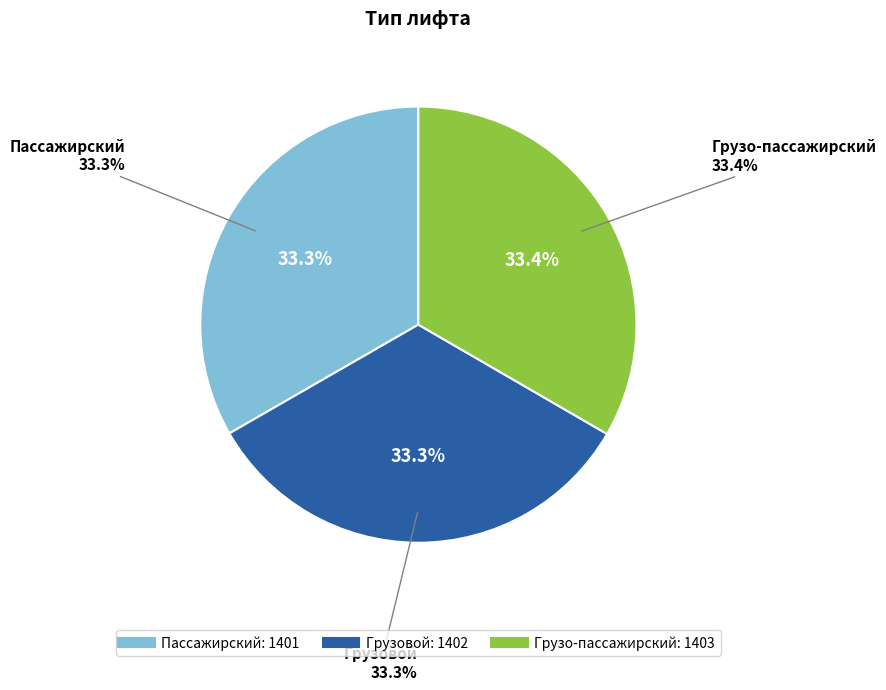

Which slice is the smallest?

Пассажирский